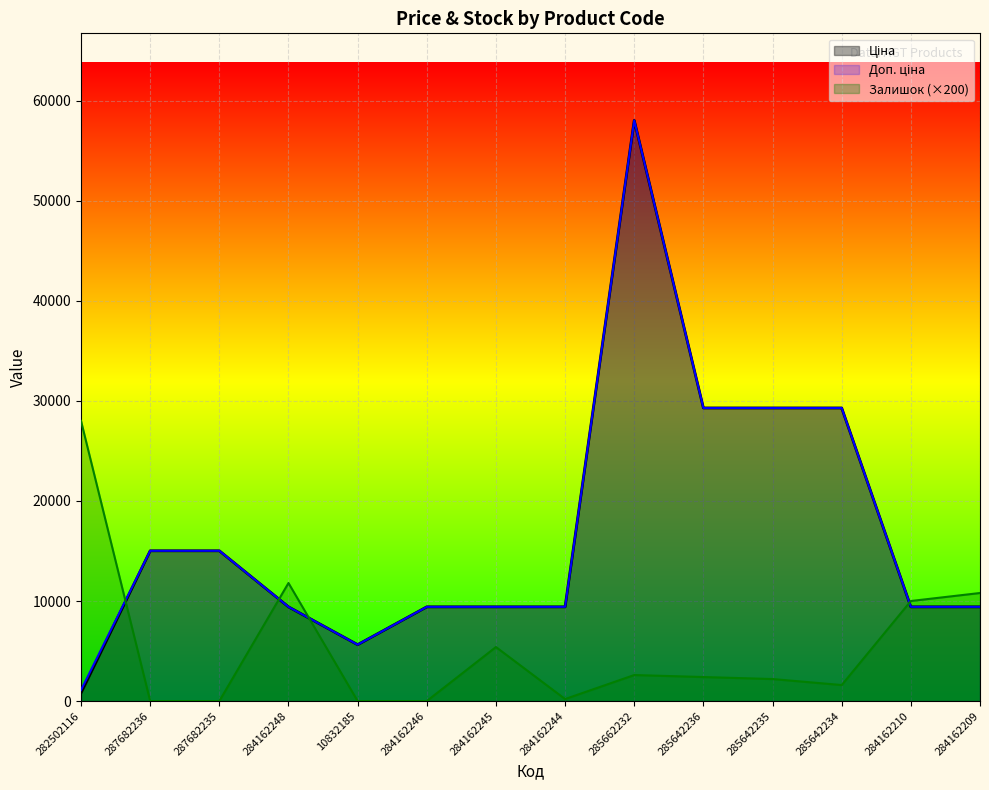

True or false: Доп. ціна and Ціна intersect in this chart.

False